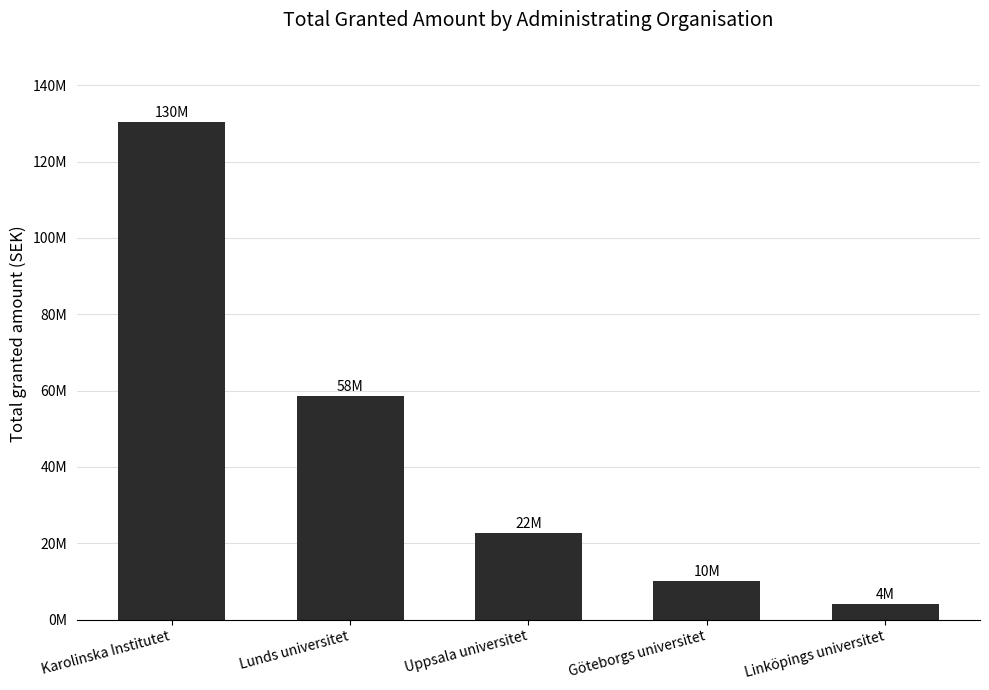

What is the difference between the maximum and second lowest values?

120400000